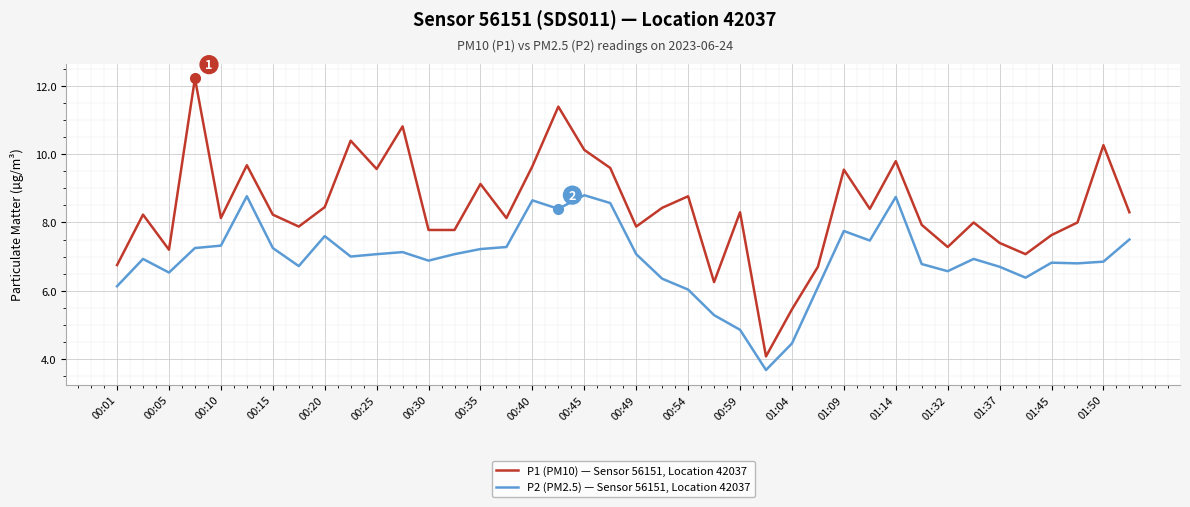

True or false: P1 (PM10) — Sensor 56151, Location 42037 and P2 (PM2.5) — Sensor 56151, Location 42037 intersect in this chart.

False